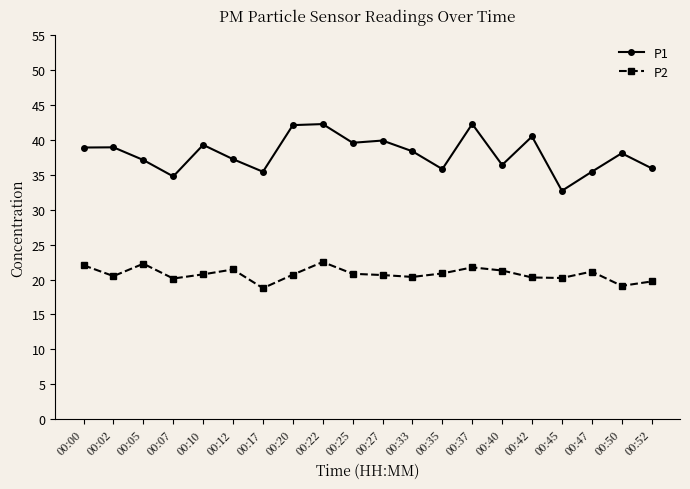

At which label does P1 first exceed 38?

00:00